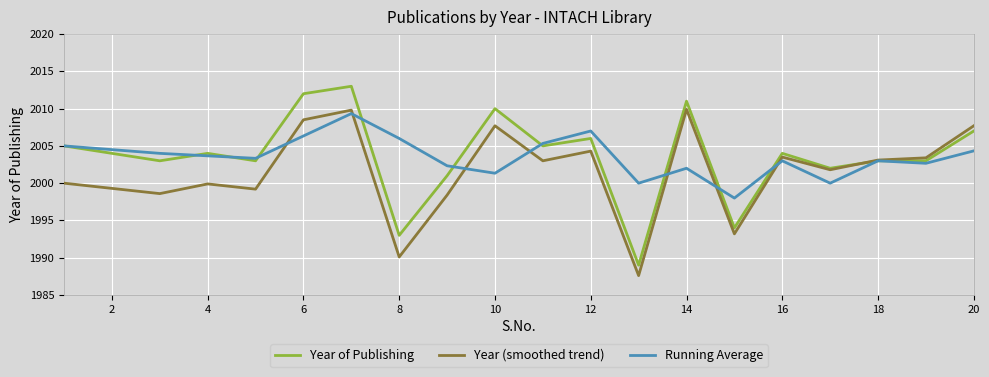

Which series has the widest spread of values?

Year of Publishing